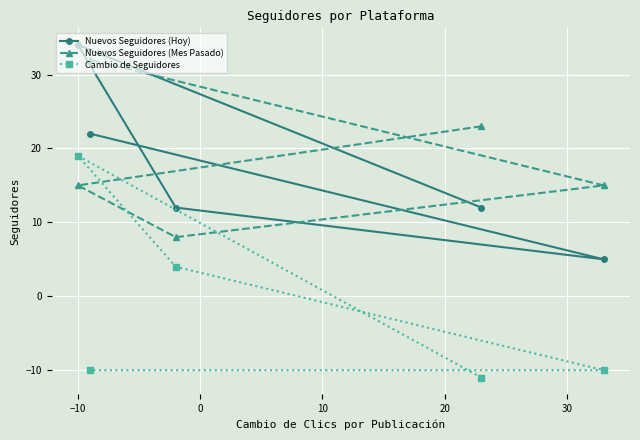

List the series in order of their peak value, lowest first.

Cambio de Seguidores, Nuevos Seguidores (Mes Pasado), Nuevos Seguidores (Hoy)